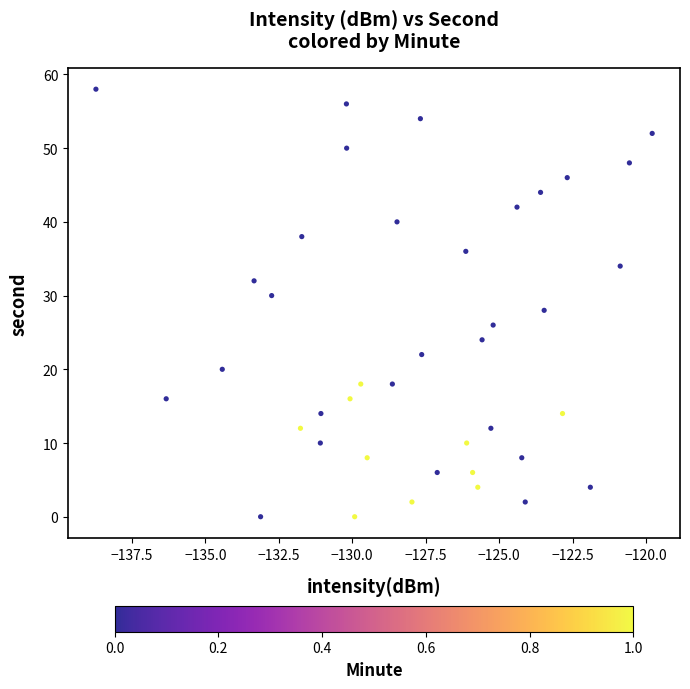

What is the range of Y values (max minus min)?

58